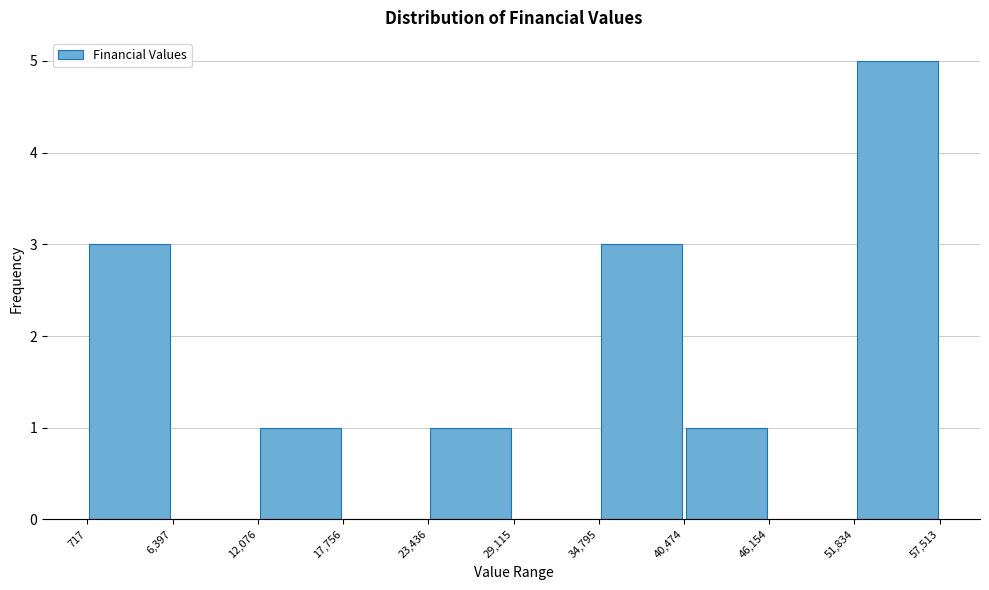

Over which range of the x-axis is the bar tallest?

51,834 to 57,513